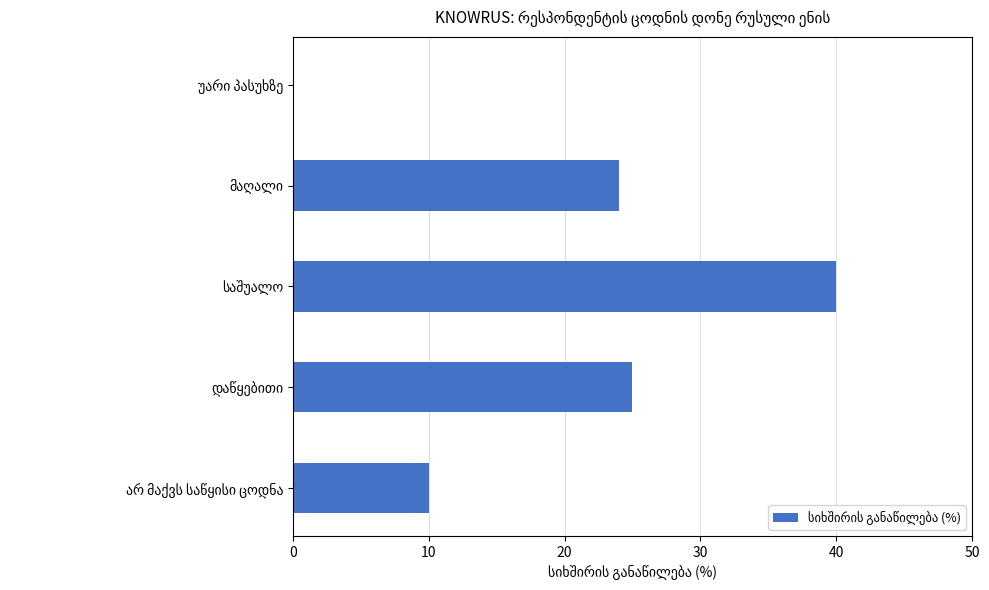

What is the sum of all values?

99